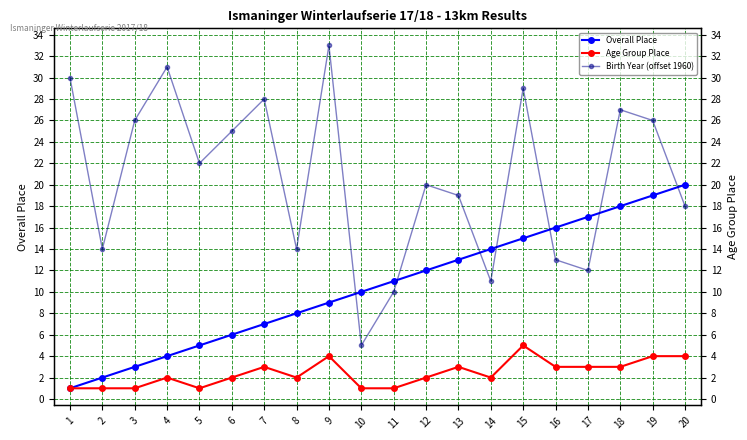

True or false: Overall Place has more than 1 points higher than both neighbors.

False